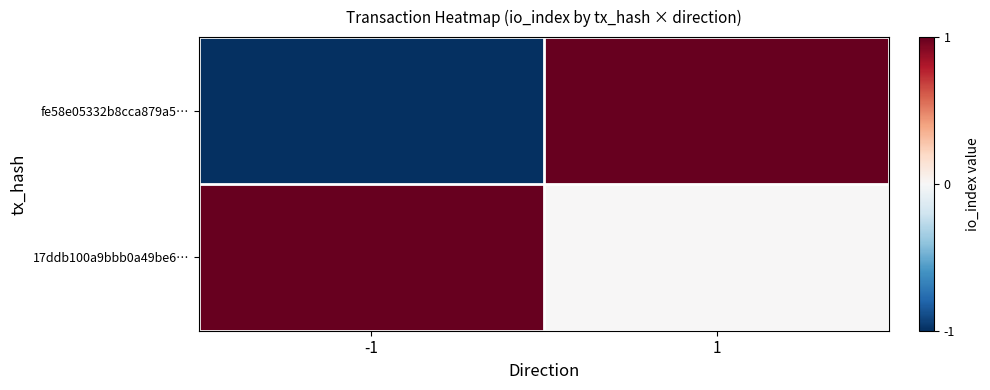

Which has a higher value, -1 or 1?

1